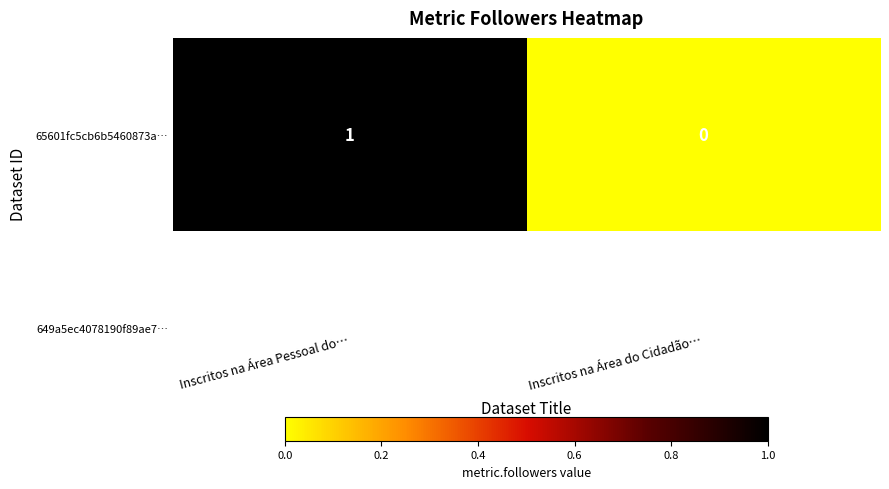

How many values are below 1?

1